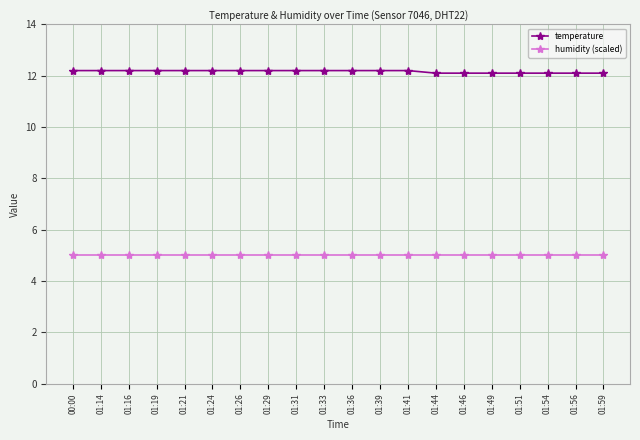

True or false: humidity (scaled) and temperature cross at least once.

False